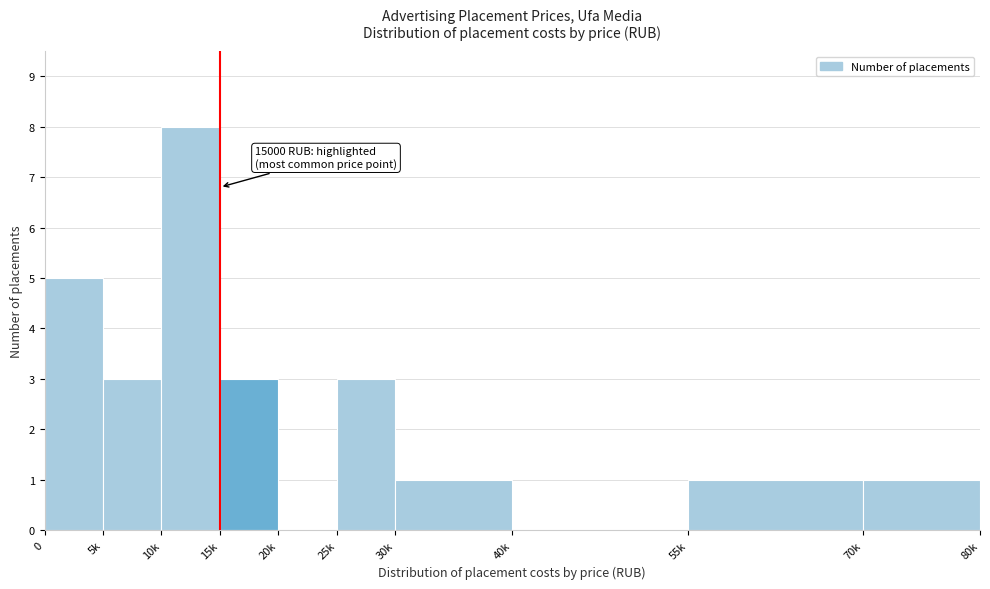

Reading left to right, list all the values displayed in this chart.

0=5	5k=3	10k=8	15k=3	20k=0	25k=3	30k=1	40k=0	55k=1	70k=1